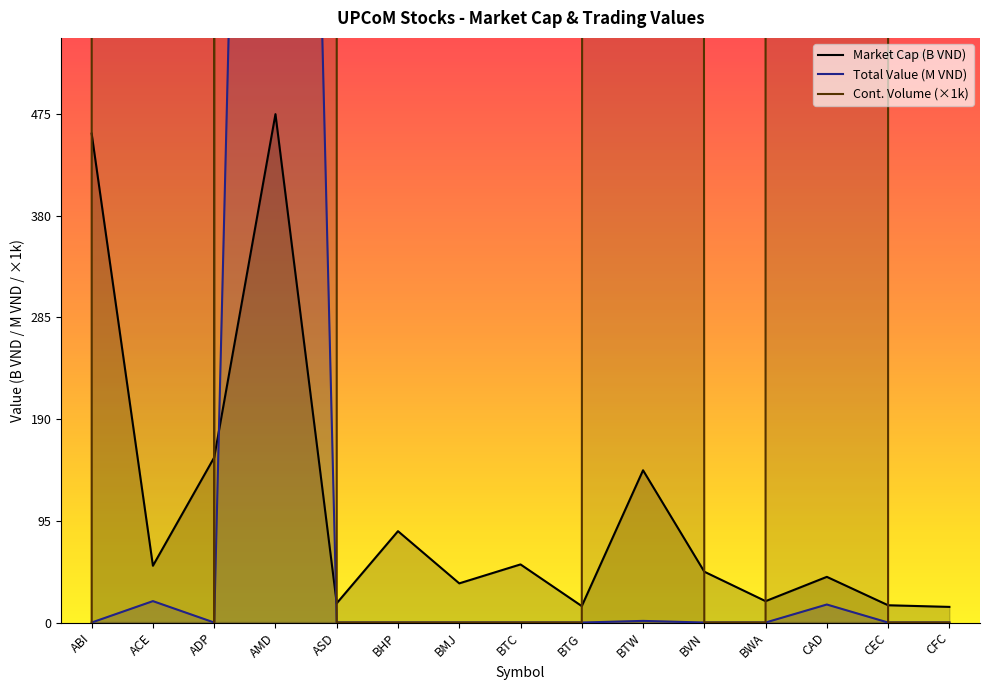

How many data points does each series have?

15